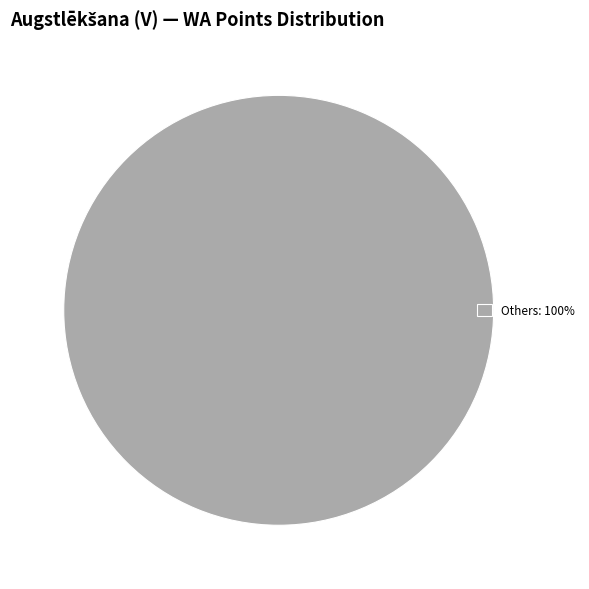

The Others: 100% slice represents 100% of the pie. True or false?

True